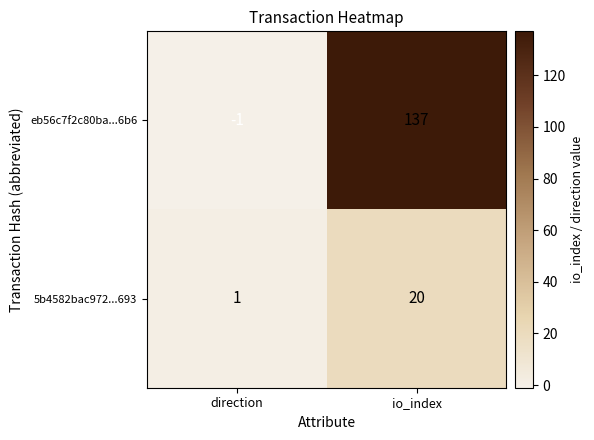

How many series are shown in this chart?

2